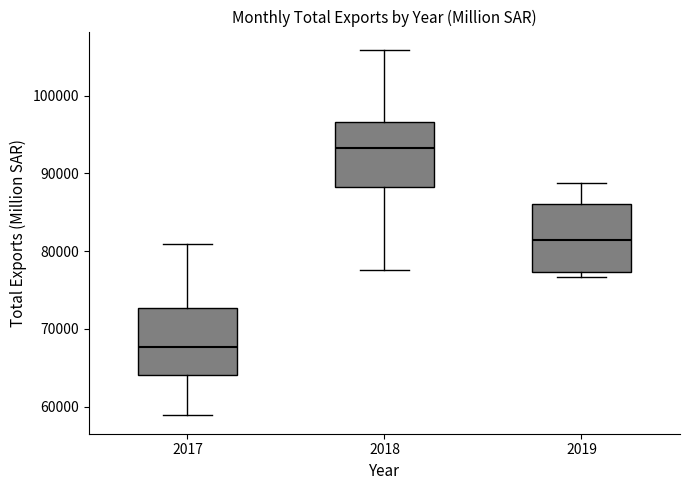

Where is the upper edge of the box at x = 2019 on the y-axis? The values are not printed on the chart, so give them approximately, as read against the axis.

86000